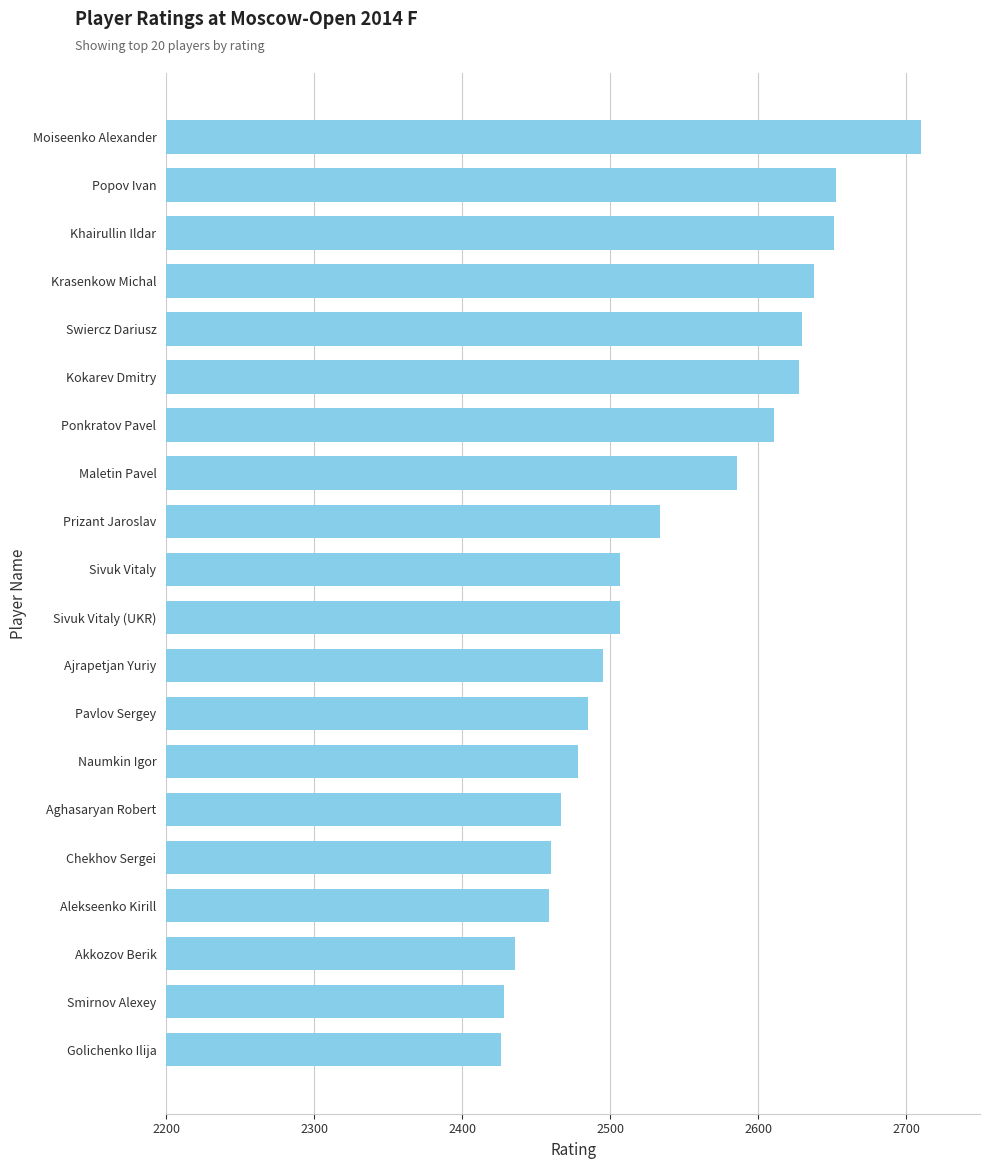

Which has a higher value, Ajrapetjan Yuriy or Maletin Pavel?

Maletin Pavel